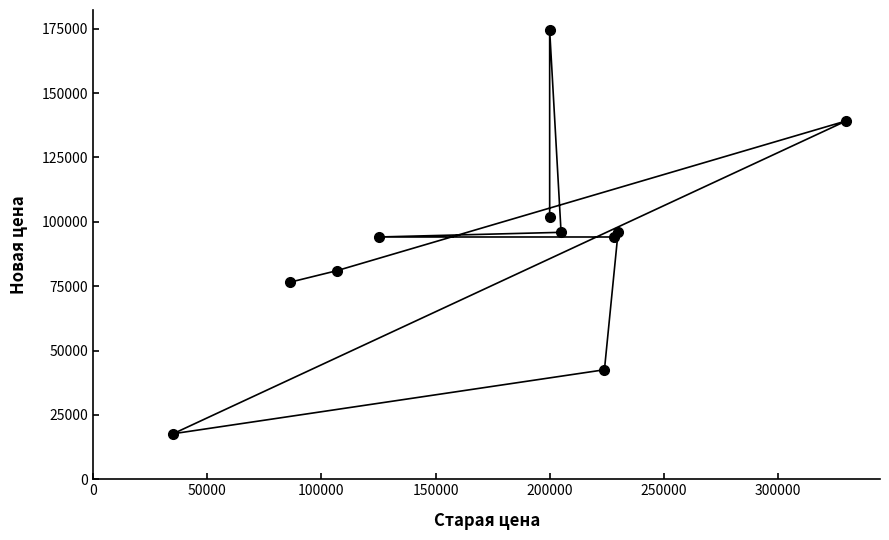

What position from the right is 200000?

7